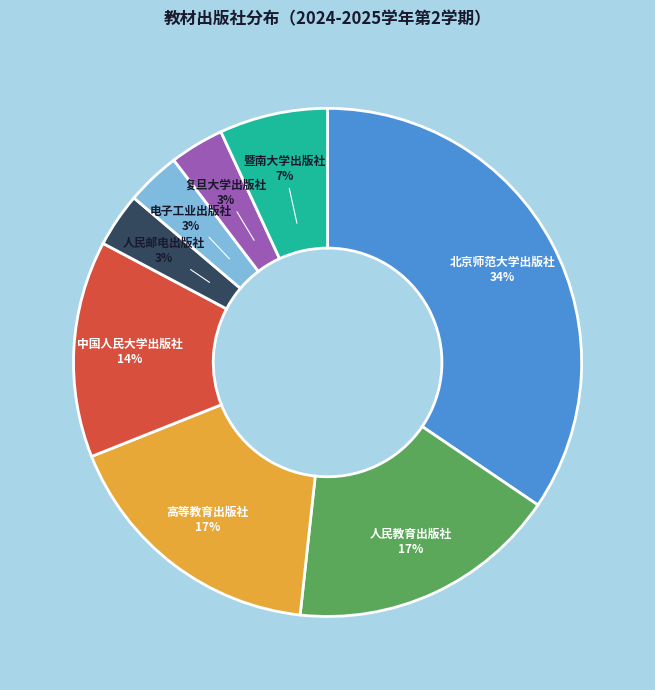

To the nearest percent, what portion does 暨南大学出版社 represent?

7%